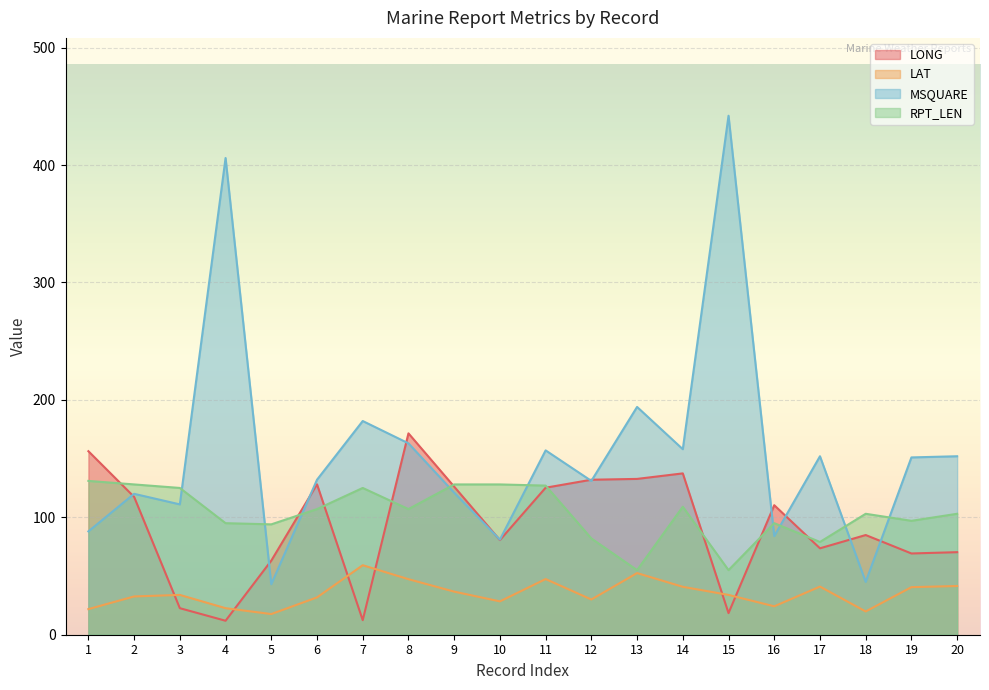

What is the total value across all series at 01?

397.1